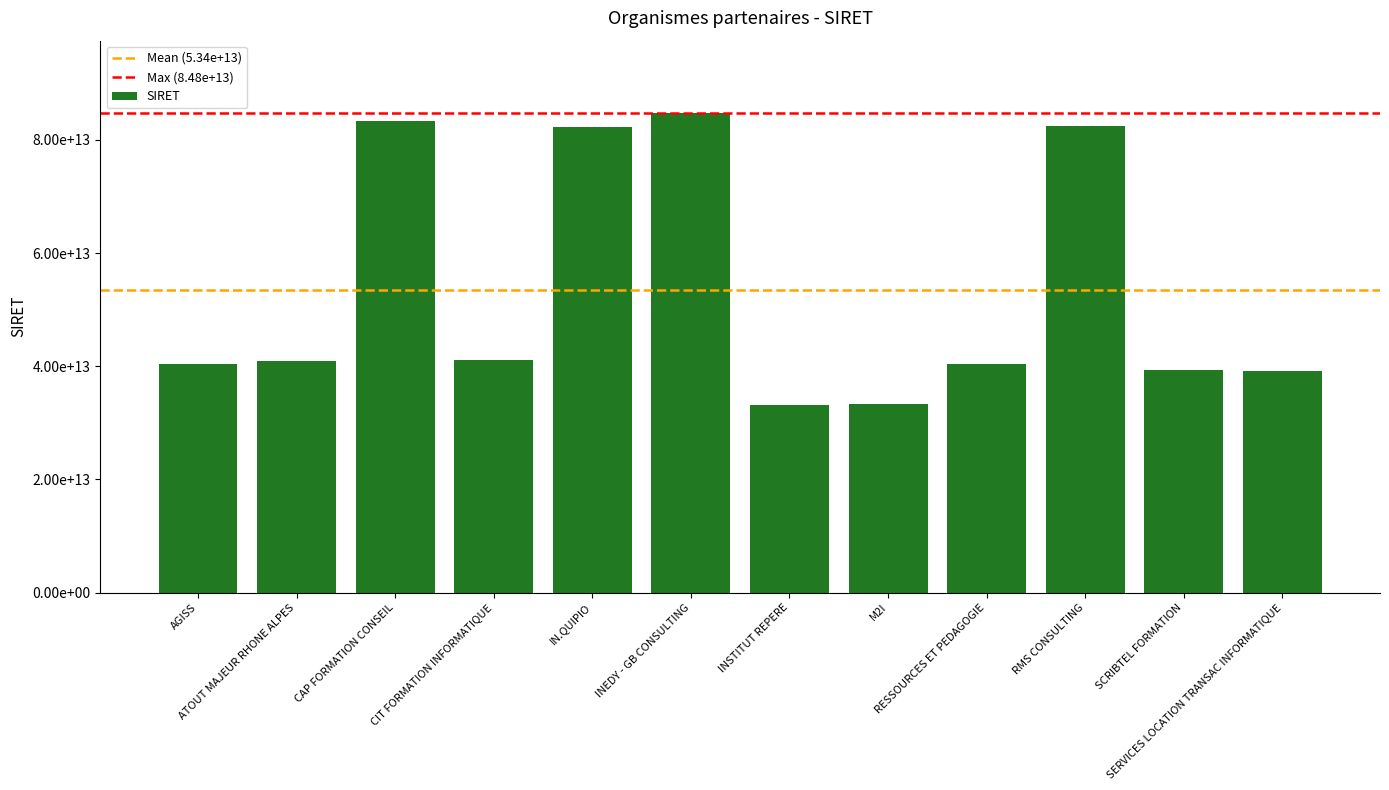

What is the value of the 3rd bar from the left?

83367825300026